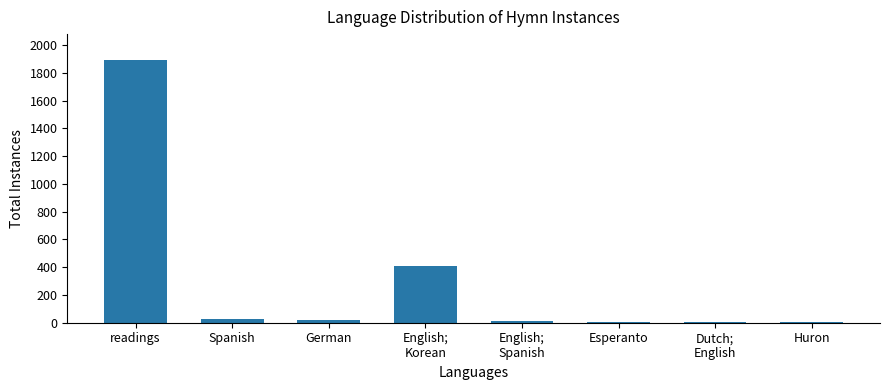

What is the sum of the values at Dutch;
English and German?

21